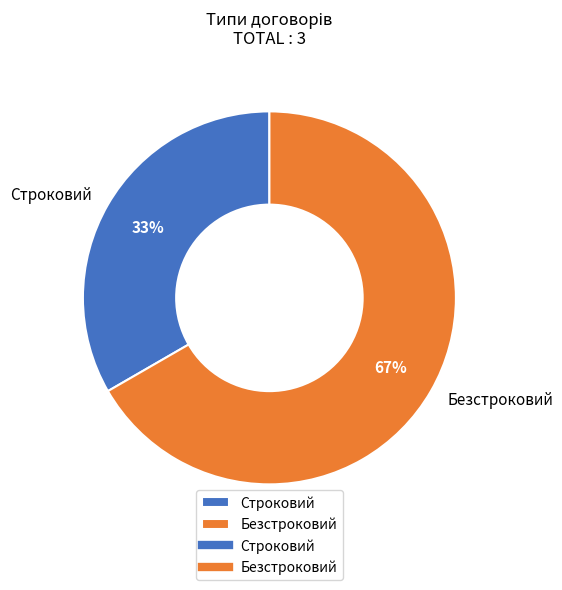

Is it true that Строковий is 23% of the pie?

False